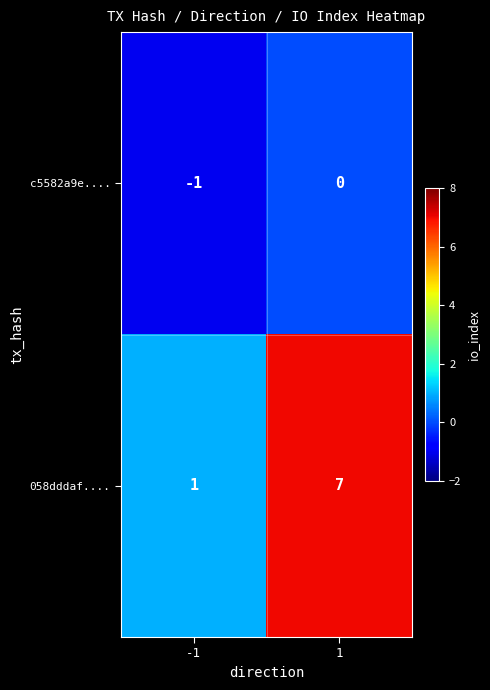

What is the minimum value shown in the chart?

-1